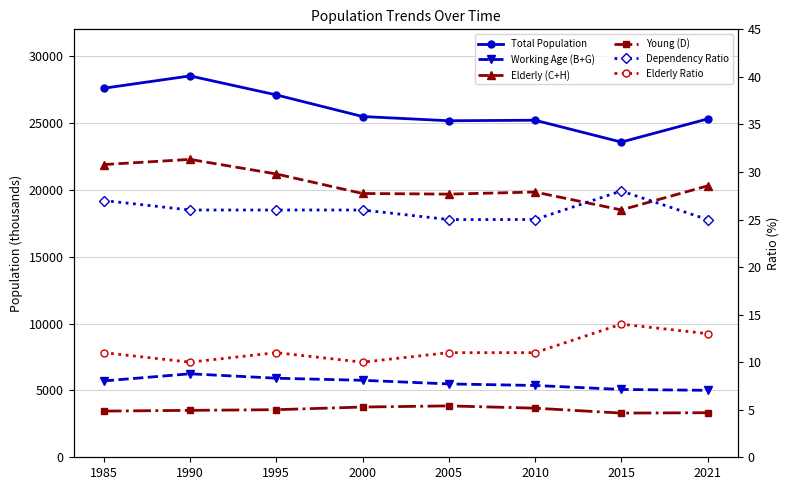

True or false: Total Population has more than 0 interior local peaks.

True